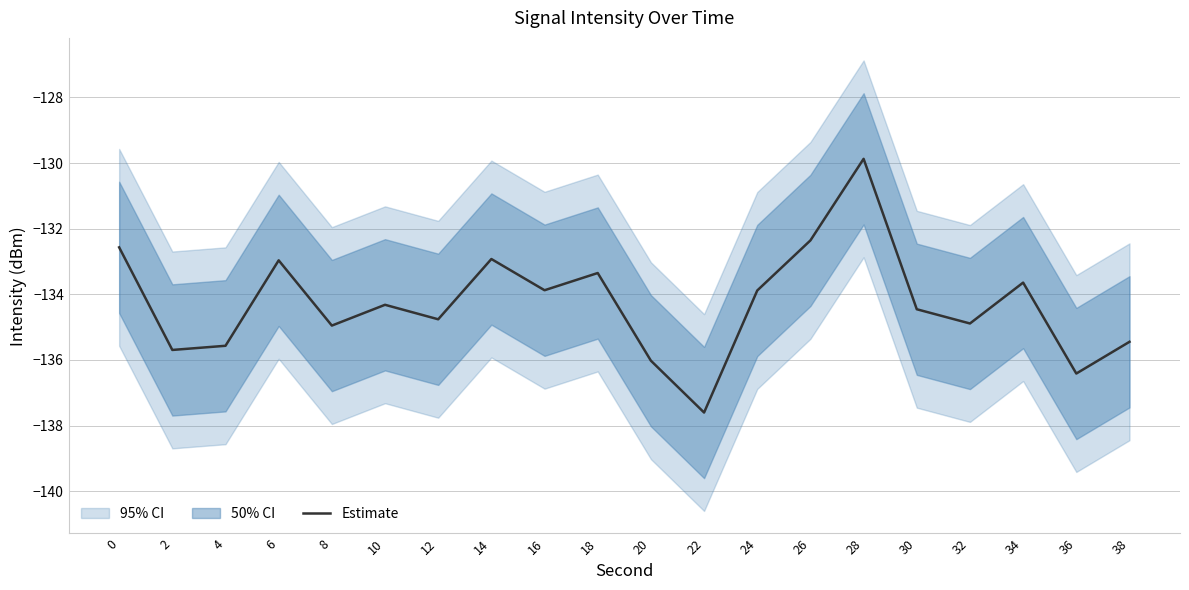

Is this an area chart (filled region under the line)?

No